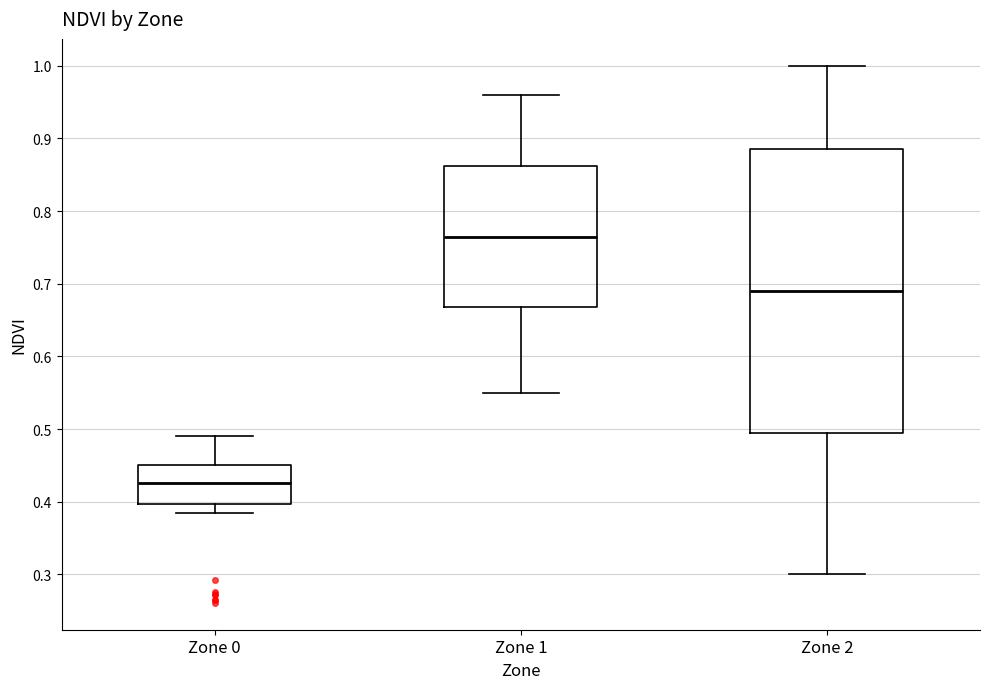

Reading left to right, read every box against the y-axis: the position of its median line, the range the box covers, and the ends of its whiskers. The values are not printed on the chart, so give them approximately, as read against the axis.

Zone 0: median 0.43, box 0.40 to 0.45, whiskers 0.39 to 0.49
Zone 1: median 0.77, box 0.67 to 0.86, whiskers 0.55 to 0.96
Zone 2: median 0.69, box 0.50 to 0.89, whiskers 0.30 to 1.00